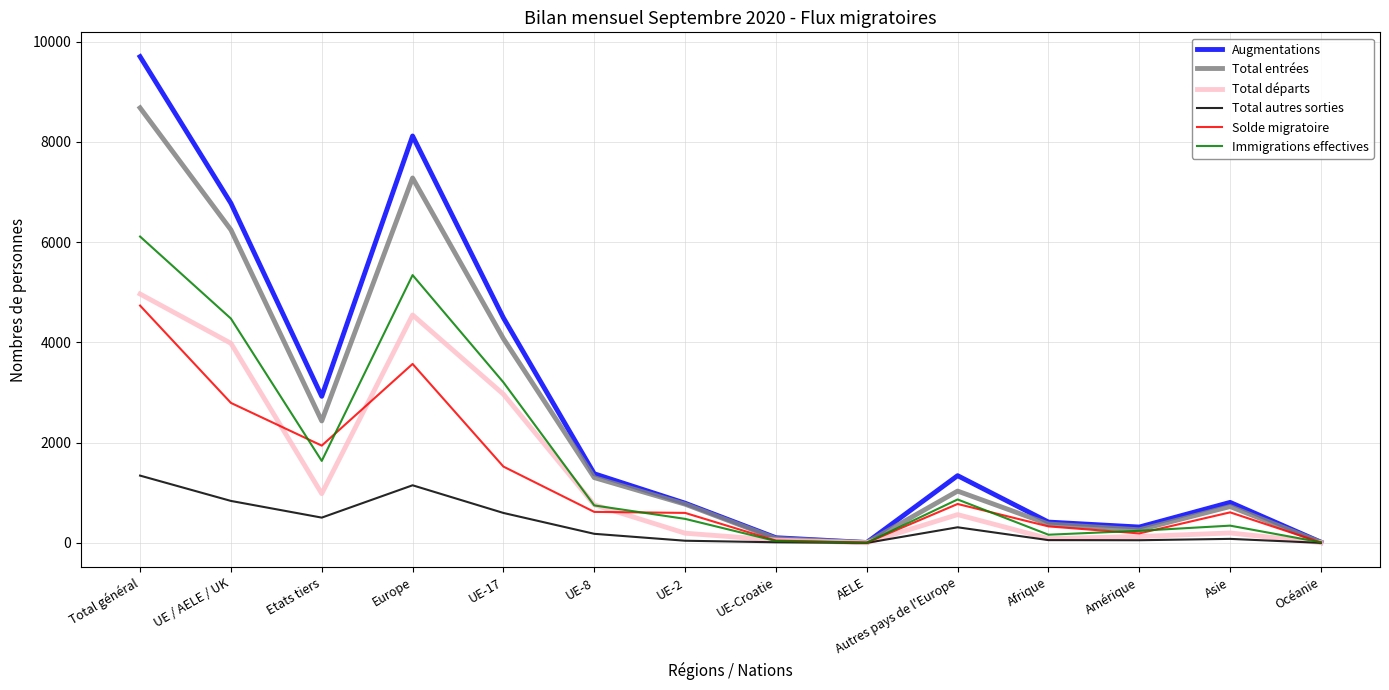

Count the number of data series in this chart.

6